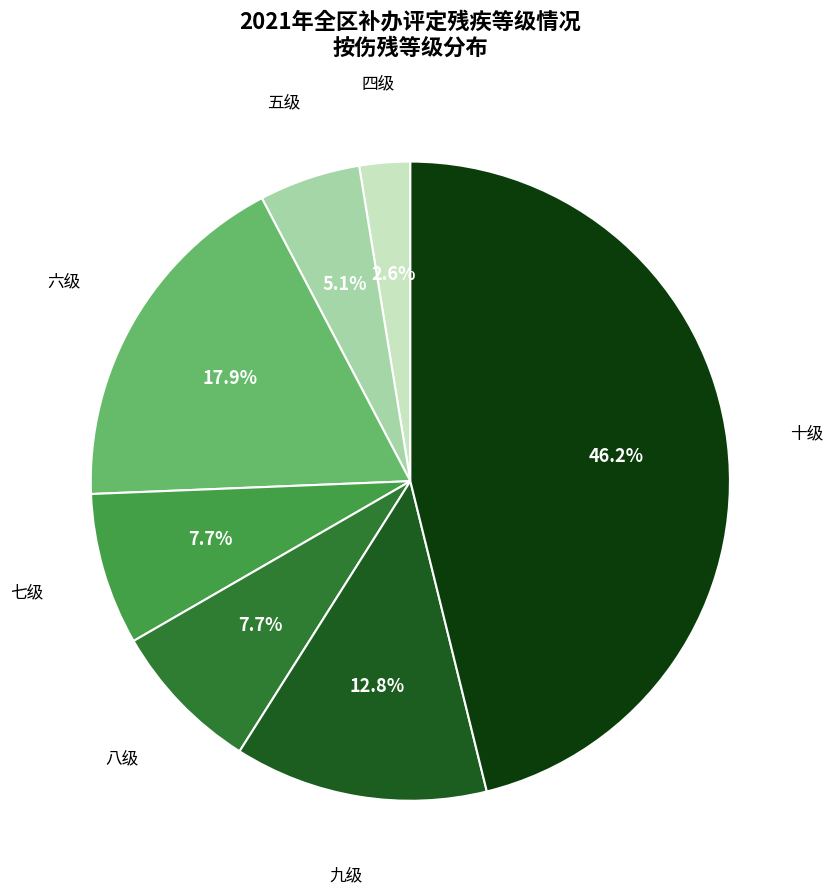

To the nearest percent, what is the average slice percentage?

14%